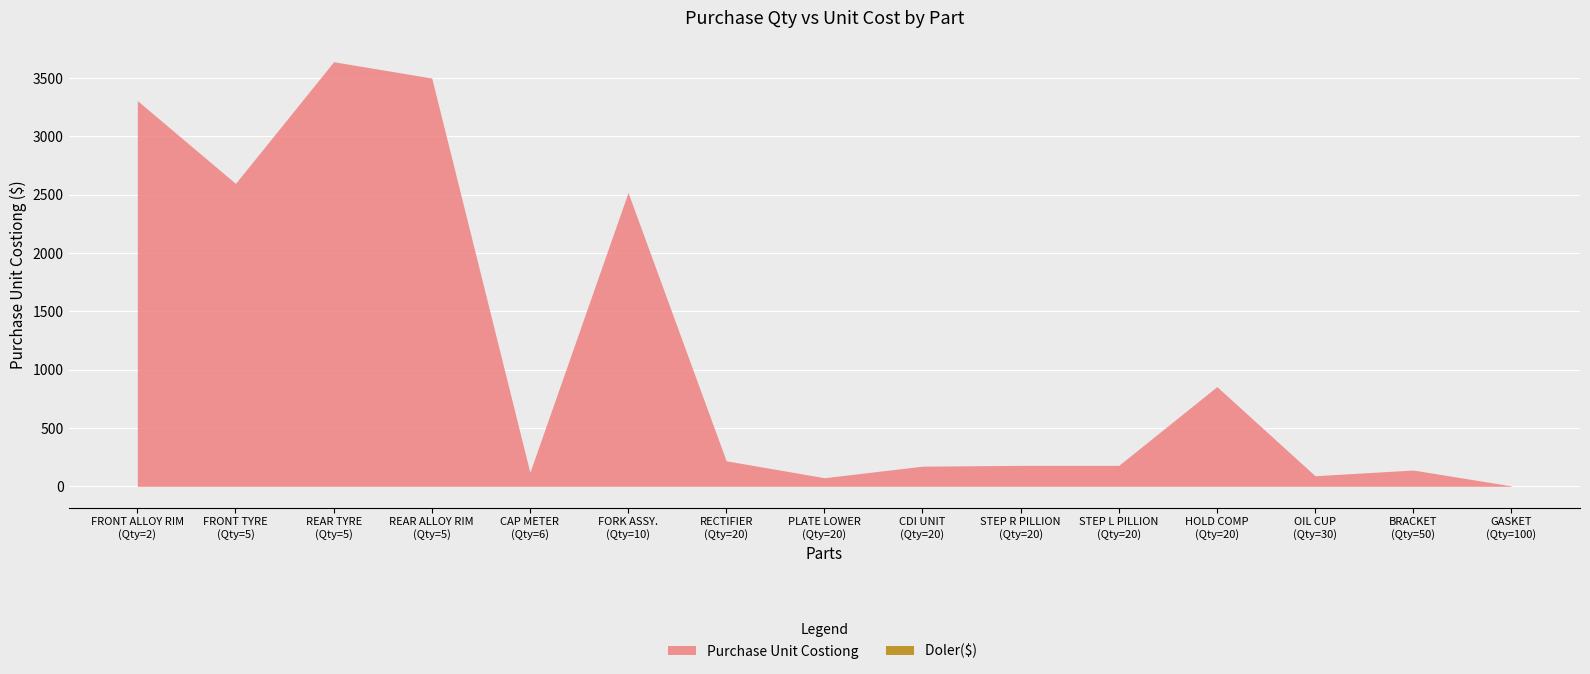

How many series are shown in this chart?

2